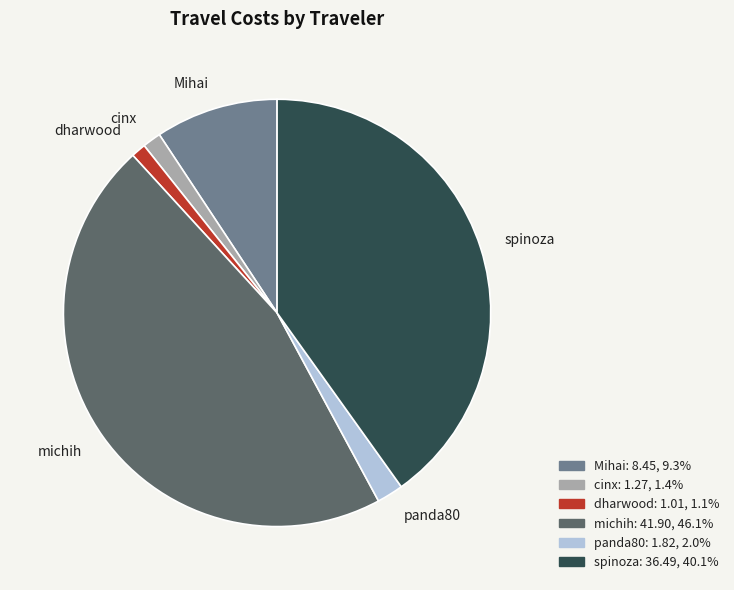

How many segments does this pie chart have?

6